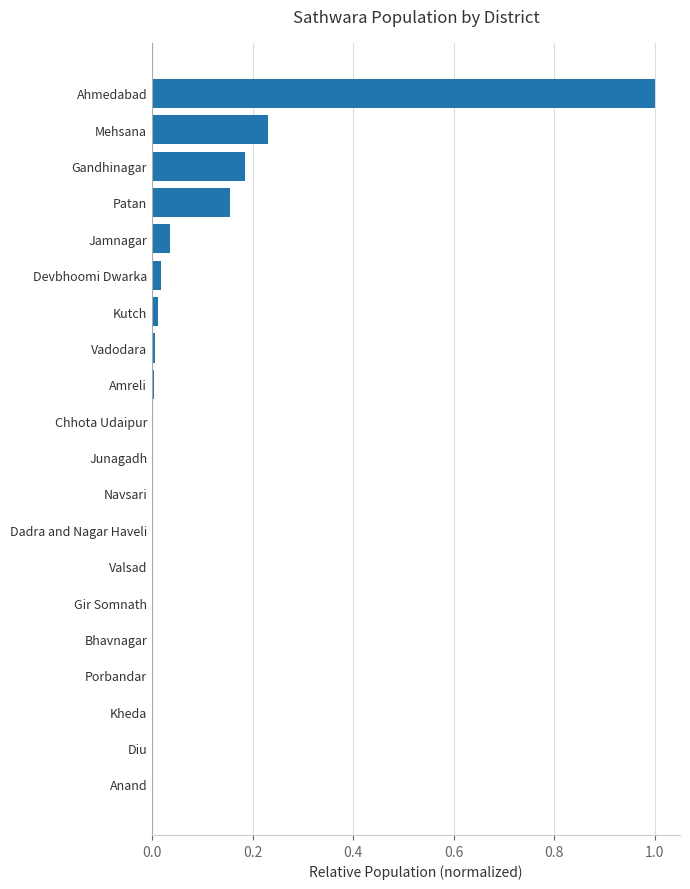

Between Jamnagar and Navsari, which is larger?

Jamnagar